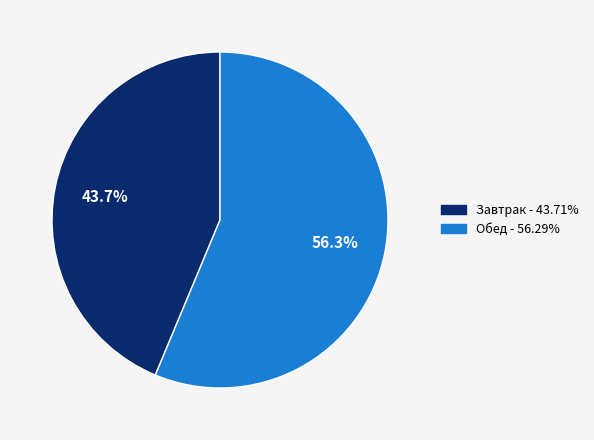

Is there a majority slice in this chart?

Yes